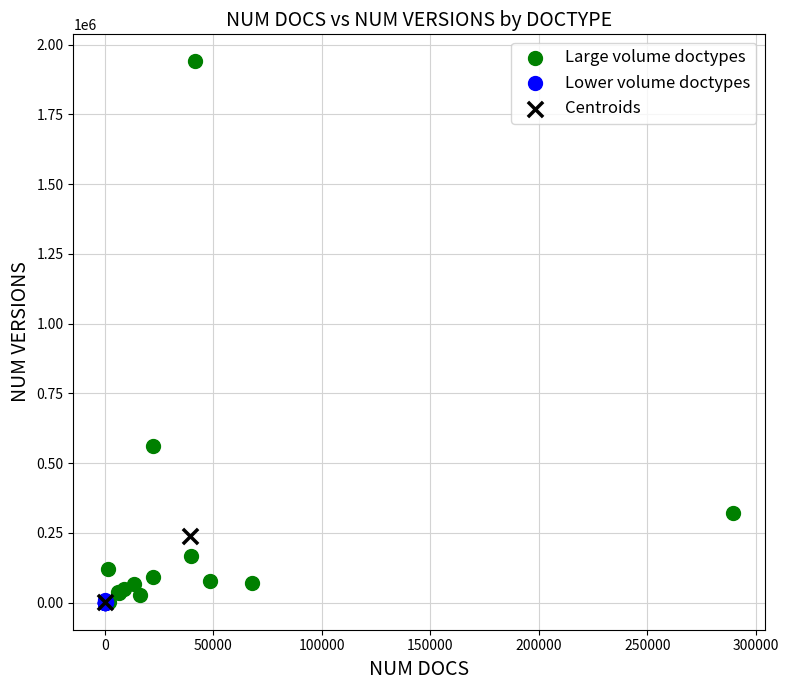

What are all the series names shown in the legend?

Large volume doctypes, Lower volume doctypes, Centroids